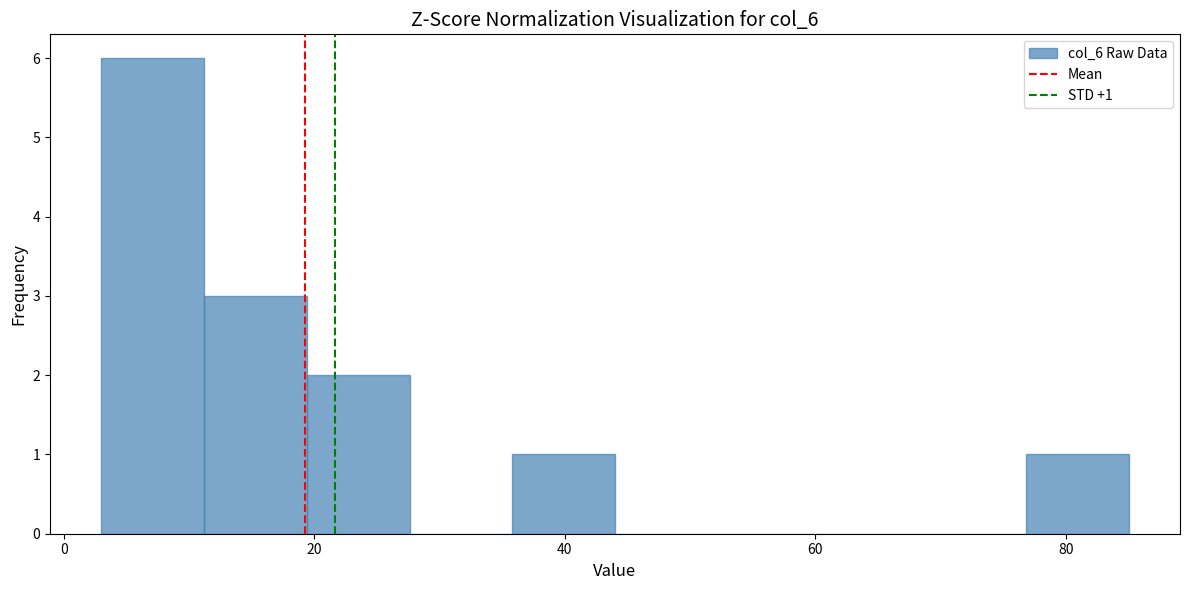

Which range on the x-axis has the tallest bar?

3.0 to 11.2